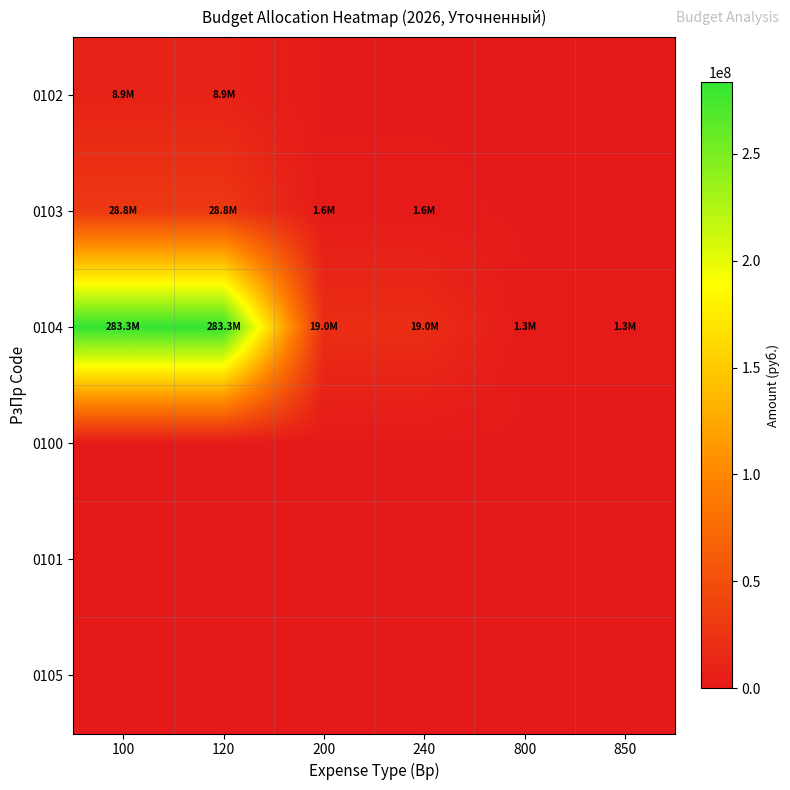

Reading right to left, list all the values displayed in this chart.

0102: 850=0	800=0	240=0	200=0	120=8906000	100=8906000
0103: 850=0	800=0	240=1562000	200=1562000	120=28775300	100=28775300
0104: 850=1253300	800=1253300	240=19020200	200=19020200	120=283345900	100=283345900
0100: 850=0	800=0	240=0	200=0	120=0	100=0
0101: 850=0	800=0	240=0	200=0	120=0	100=0
0105: 850=0	800=0	240=0	200=0	120=0	100=0